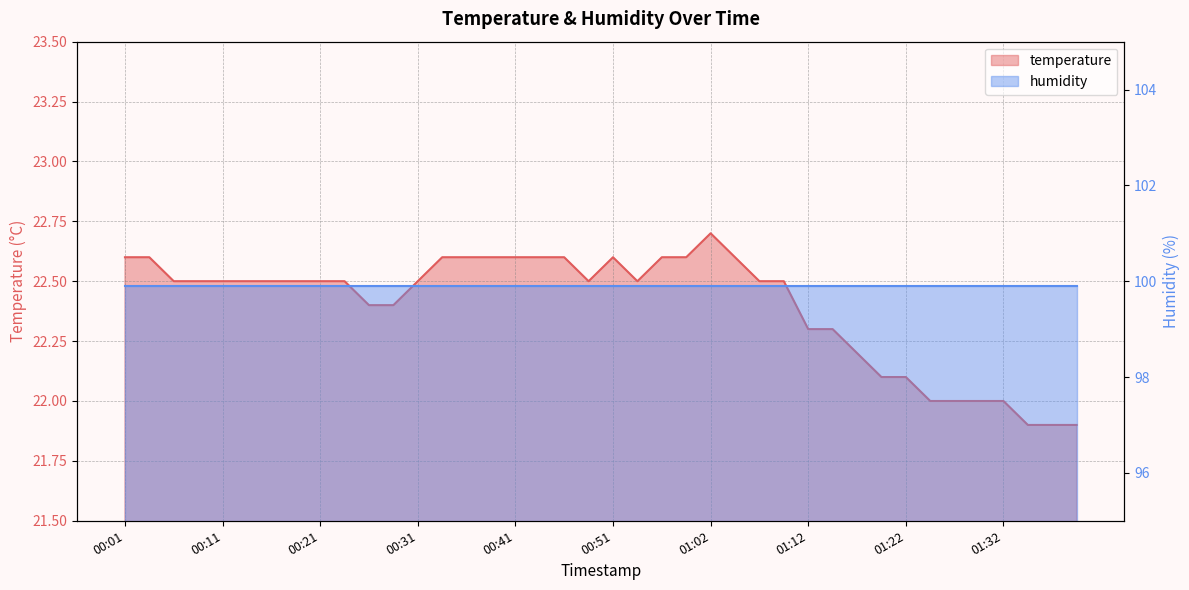

At which category does the data reach its first local peak?

00:51